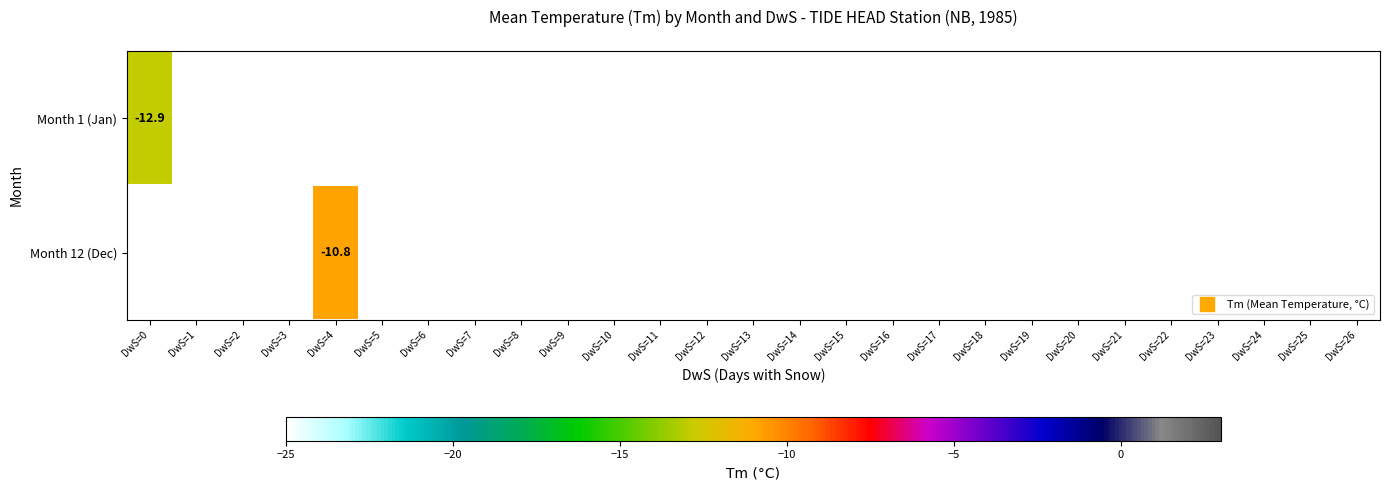

At which label does Month 12 (Dec) reach its minimum?

DwS=0